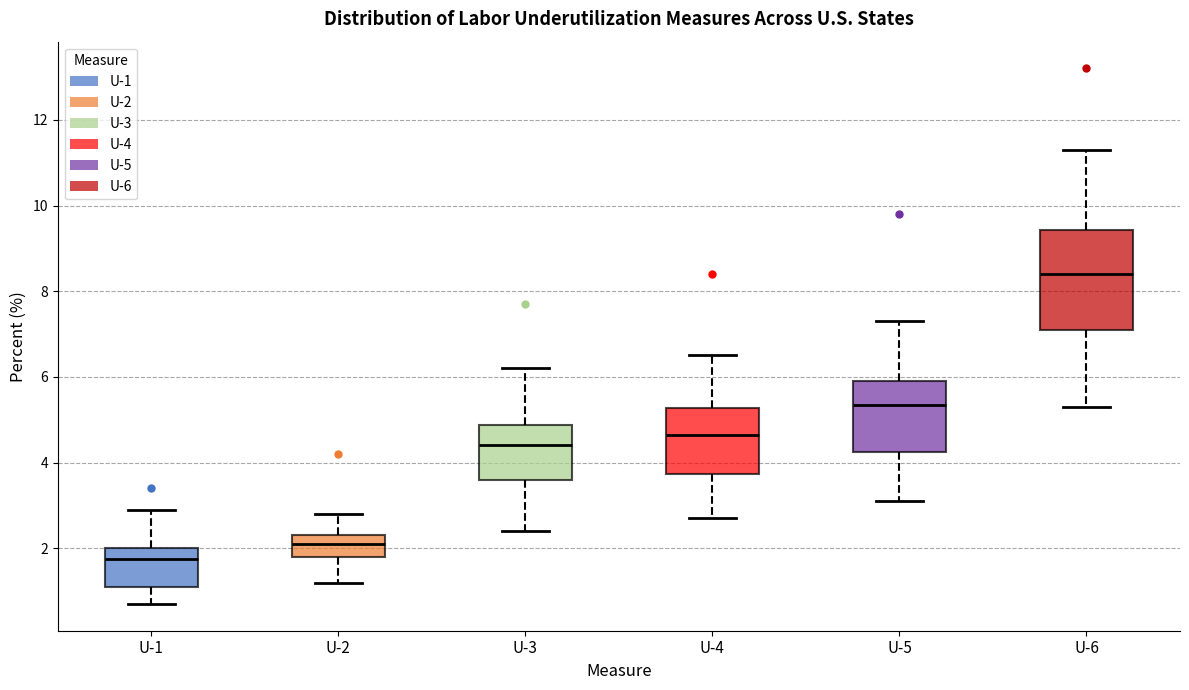

Reading left to right, read every box against the y-axis: the position of its median line, the range the box covers, and the ends of its whiskers. The values are not printed on the chart, so give them approximately, as read against the axis.

U-1: median 1.8, box 1.2 to 2.0, whiskers 0.8 to 3.0
U-2: median 2.2, box 1.8 to 2.4, whiskers 1.2 to 2.8
U-3: median 4.4, box 3.6 to 4.8, whiskers 2.4 to 6.2
U-4: median 4.6, box 3.8 to 5.2, whiskers 2.8 to 6.6
U-5: median 5.4, box 4.2 to 6.0, whiskers 3.2 to 7.4
U-6: median 8.4, box 7.2 to 9.4, whiskers 5.4 to 11.4